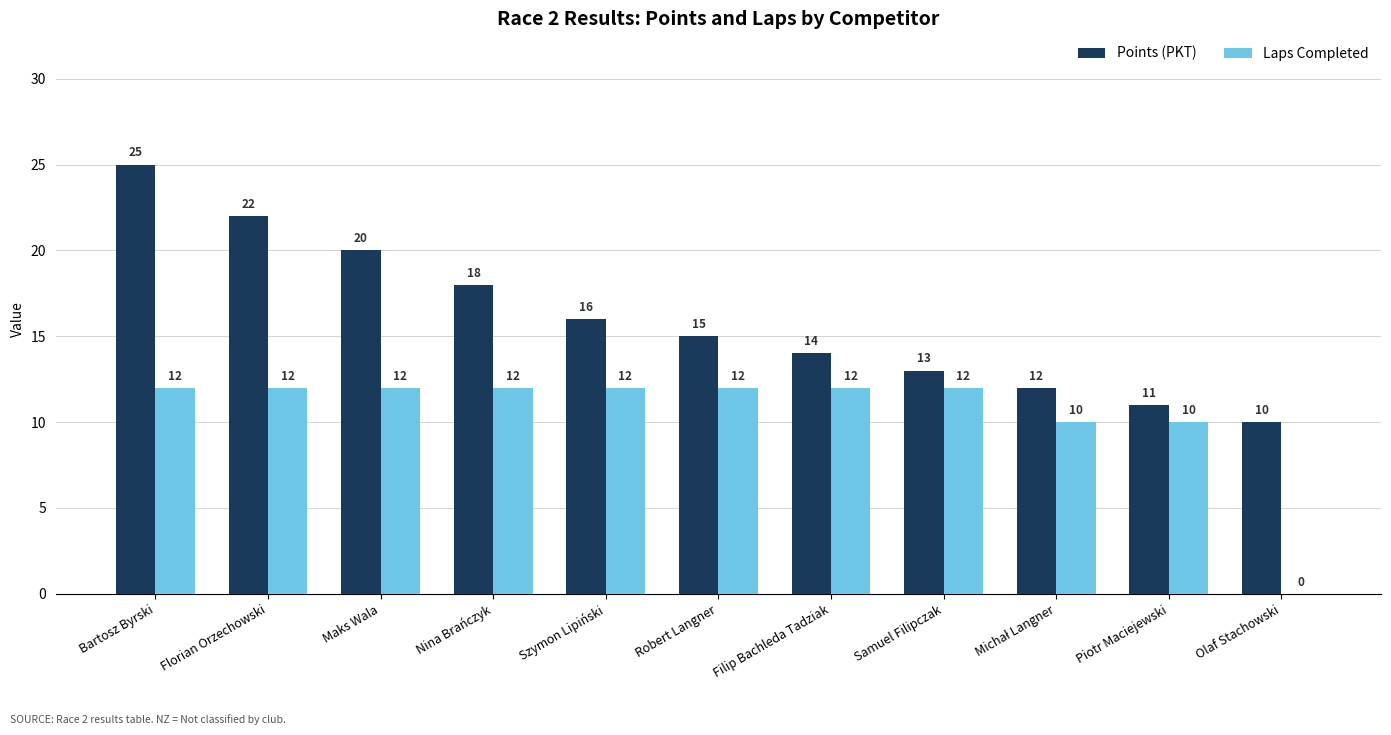

Reading left to right, transcribe all the data shown in this chart.

Points (PKT): 25	22	20	18	16	15	14	13	12	11	10
Laps Completed: 12	12	12	12	12	12	12	12	10	10	0